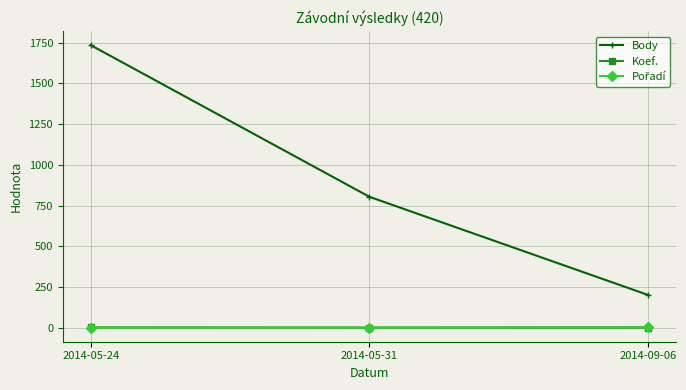

What is the maximum value shown in the chart?

1734